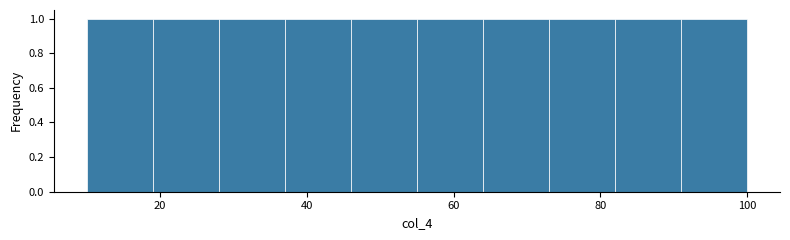

How tall is the bar that spans 91 to 100 on the x-axis? Neither the bar edges nor the heights are printed on the chart, so give them approximately, as read against the axes.

1